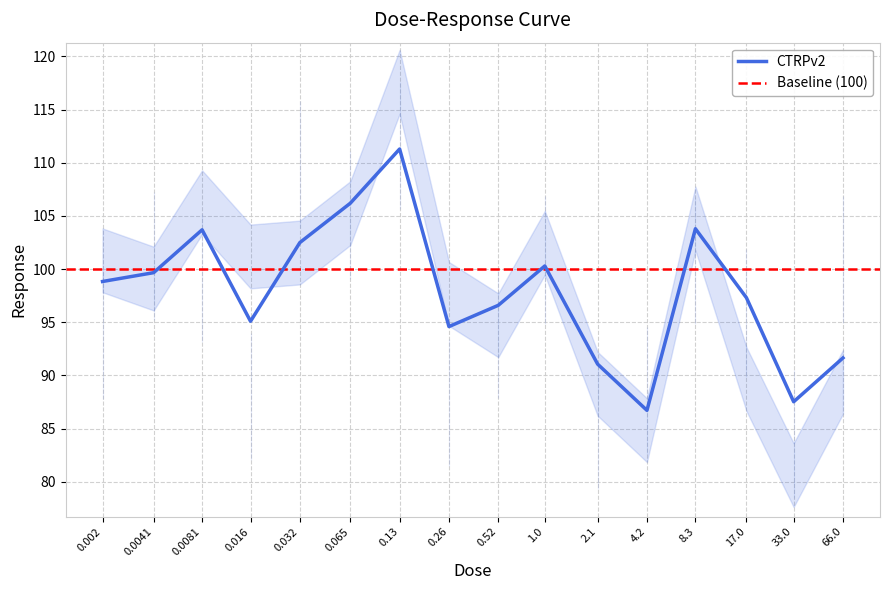

How many lines are shown in the chart?

1